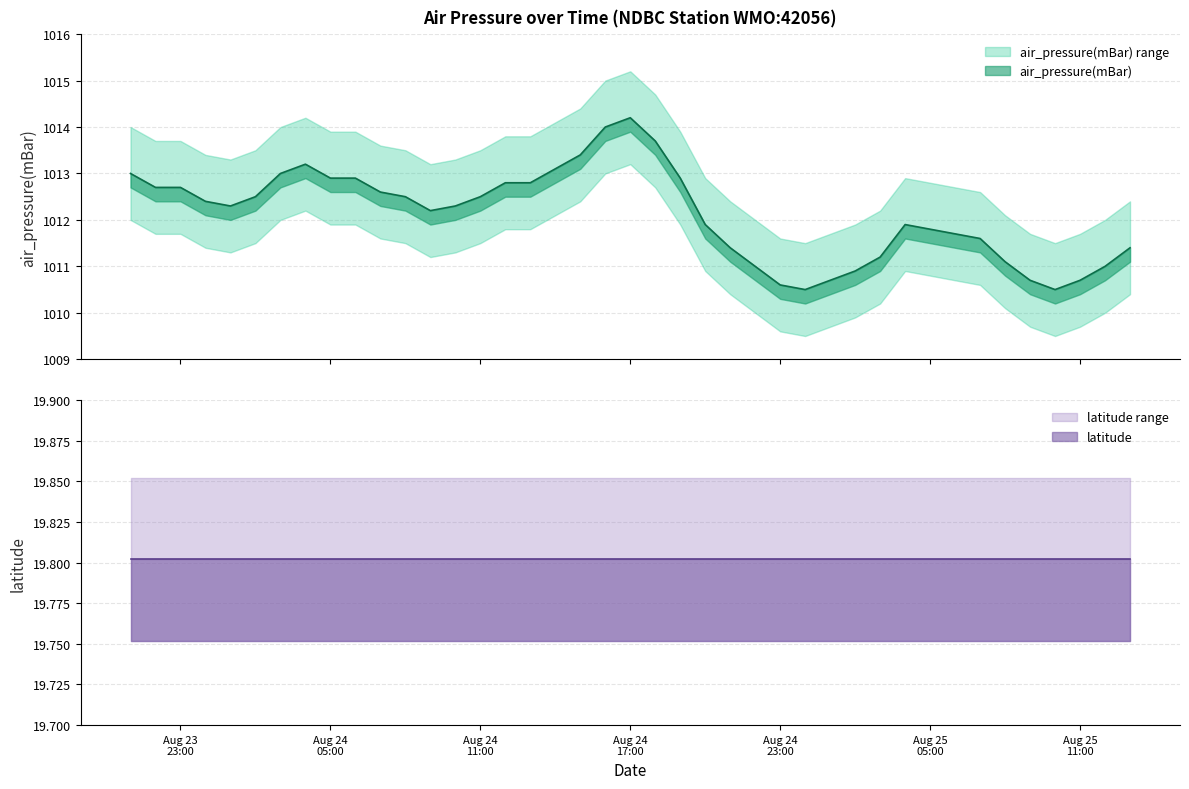

Which category has the highest value in the air_pressure(mBar) series?

2012-08-24T17:00:00Z